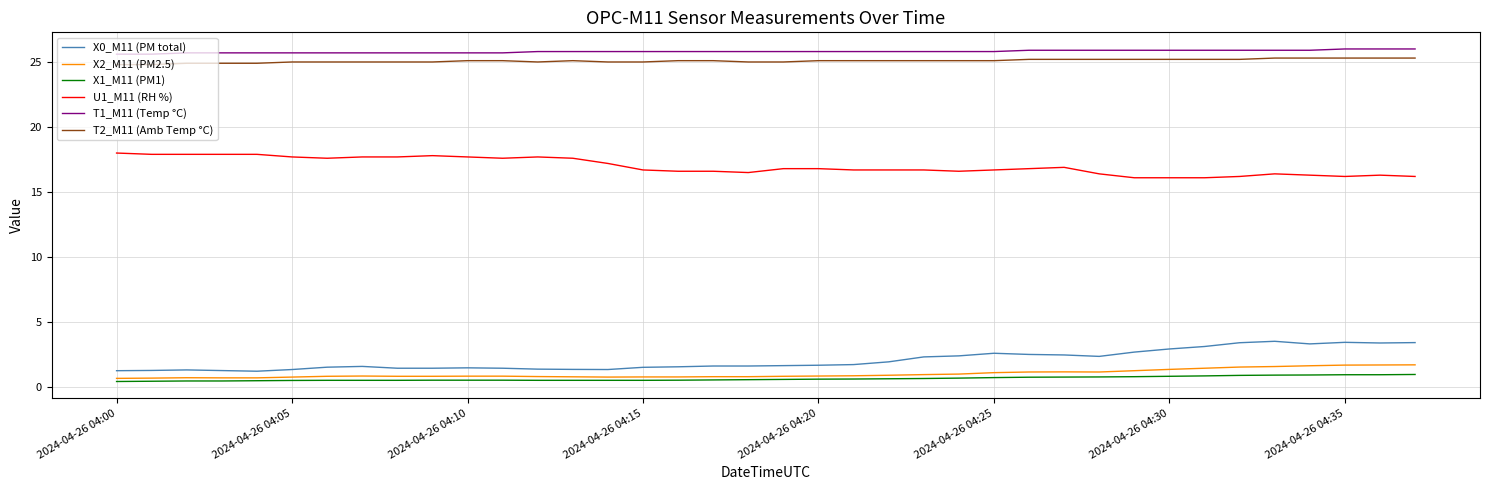

What is the maximum value for U1_M11 (RH %)?

18.0